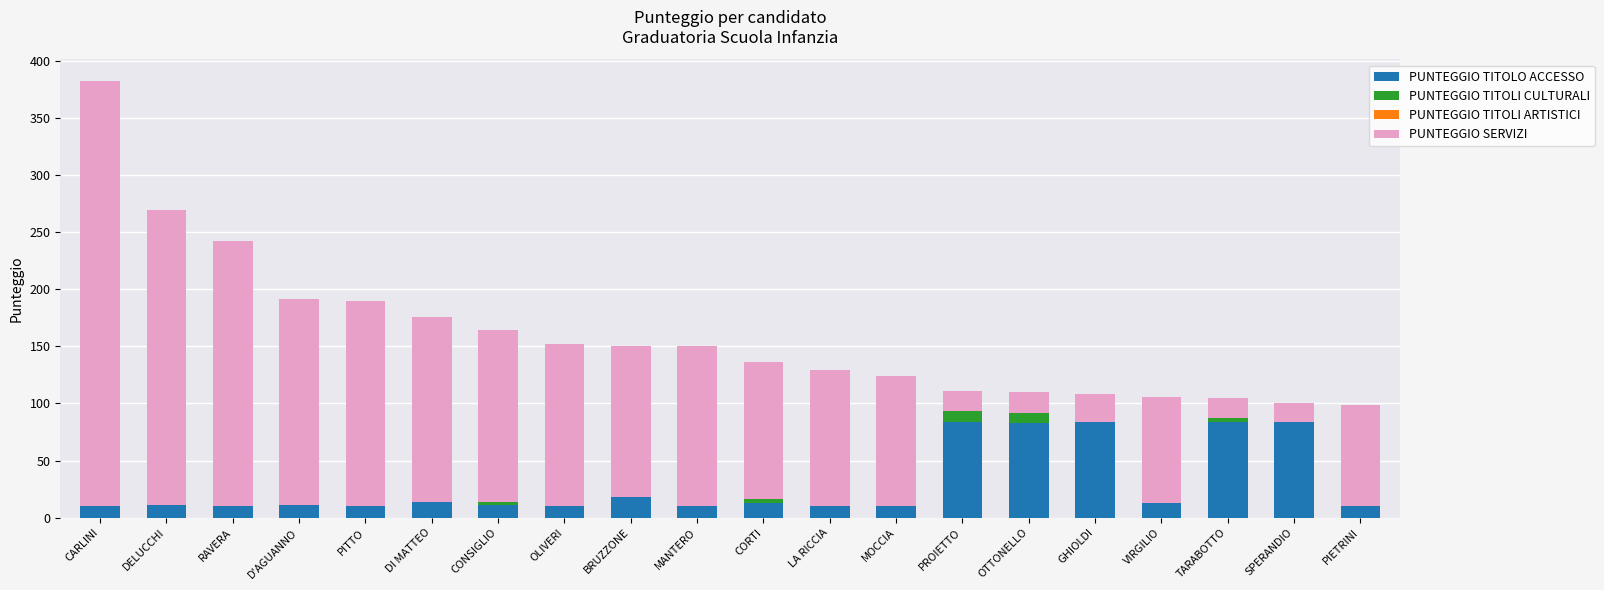

What is the highest value of the PUNTEGGIO TITOLO ACCESSO series?

84